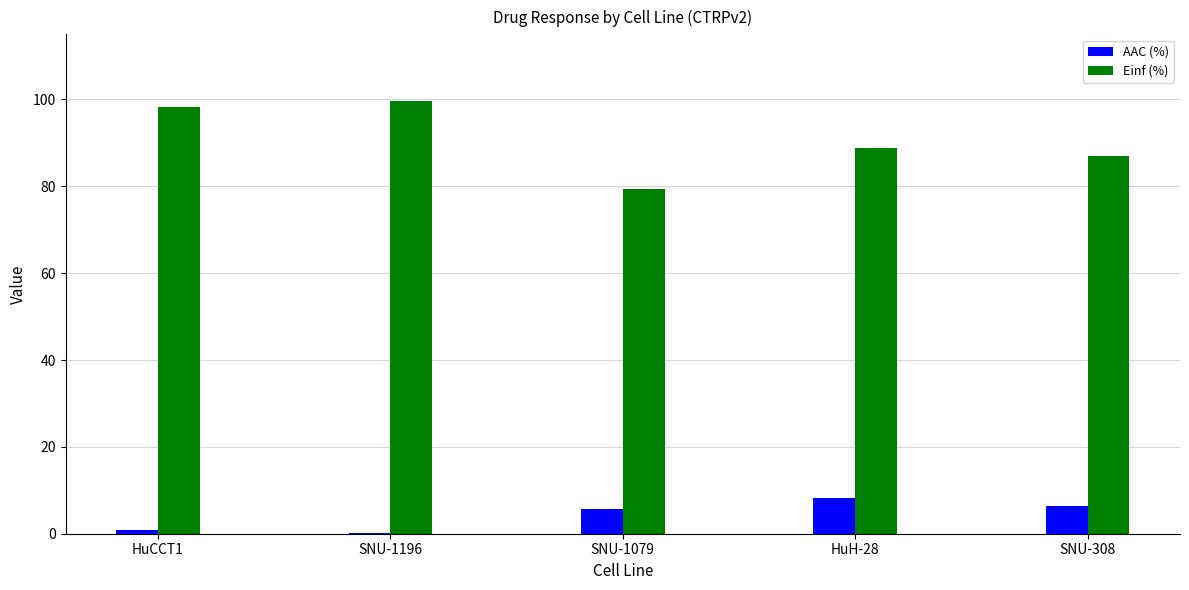

Count the number of data series in this chart.

2